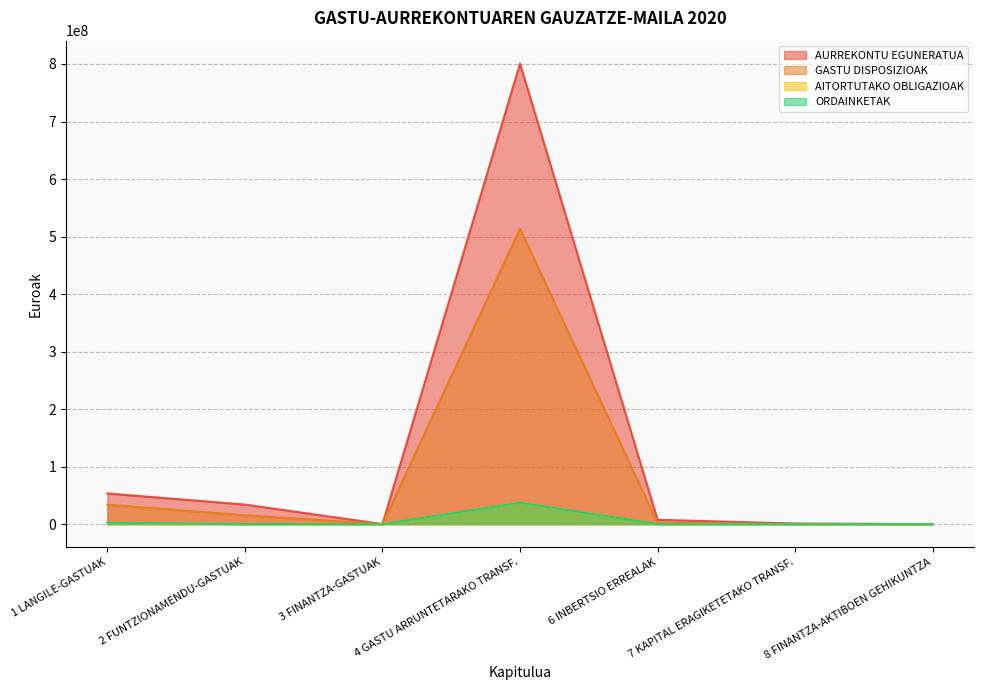

True or false: AITORTUTAKO OBLIGAZIOAK has a value of 0.0 at 7 KAPITAL ERAGIKETETAKO TRANSF..

True